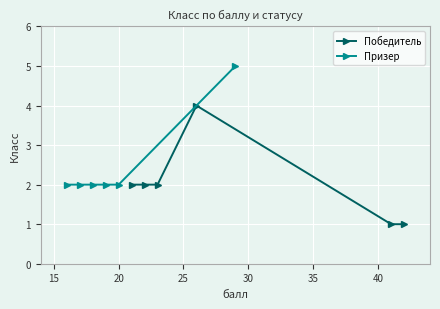

What is the lowest value of the Победитель series?

1